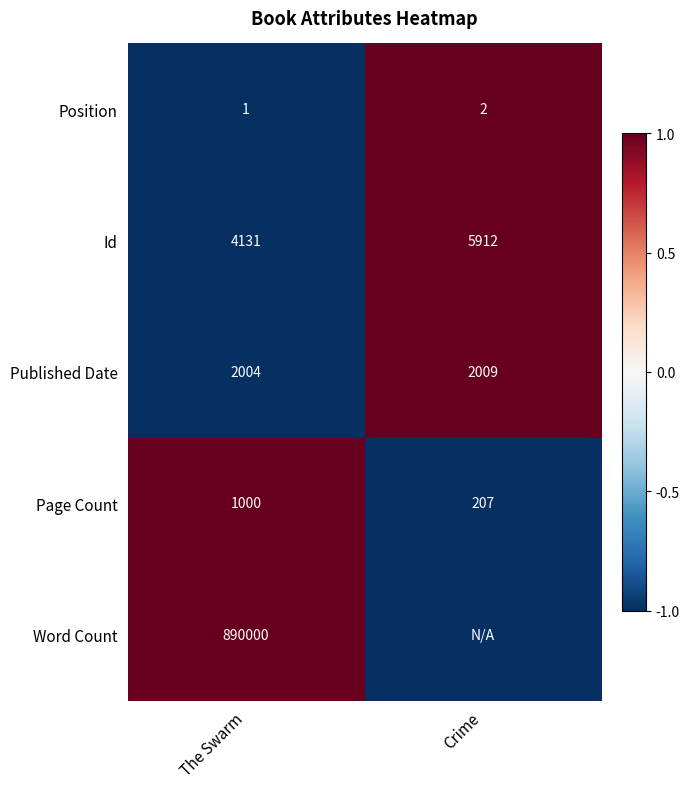

What is the spread (max minus min) of values at The Swarm?

889999